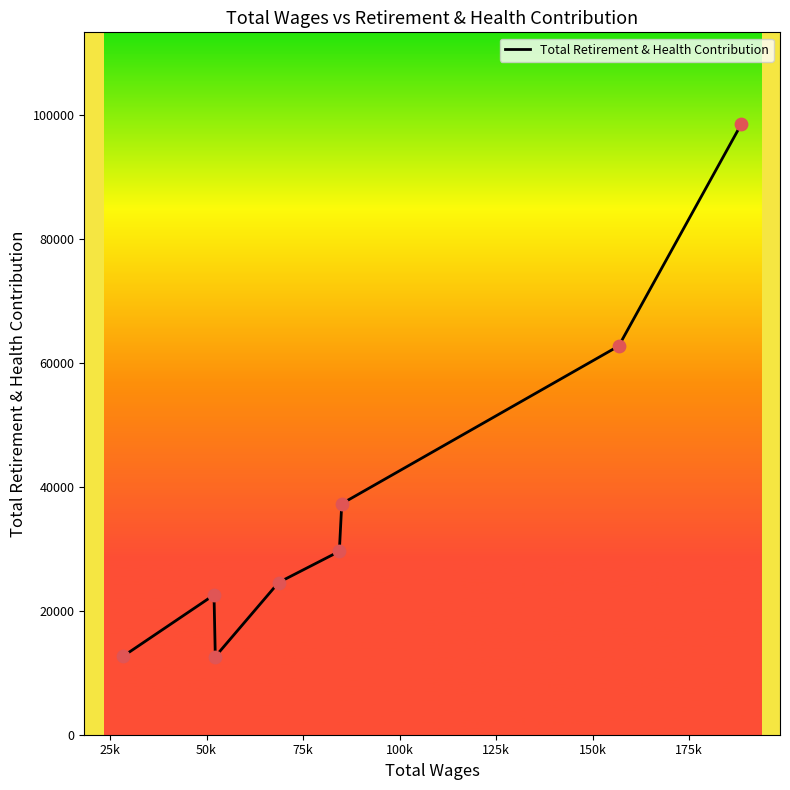

What is the minimum value shown in the chart?

12610